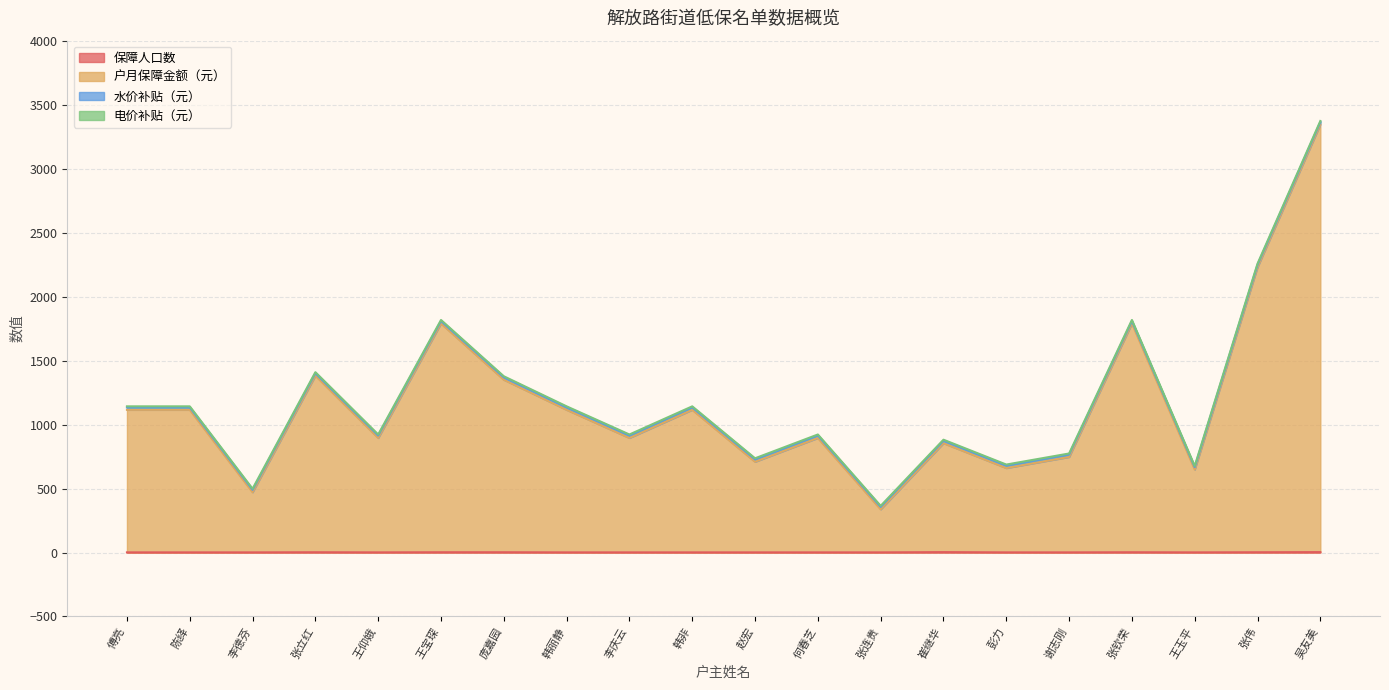

What is the sum of the 户月保障金额（元） values at 何春芝 and 张伟?

3125.0